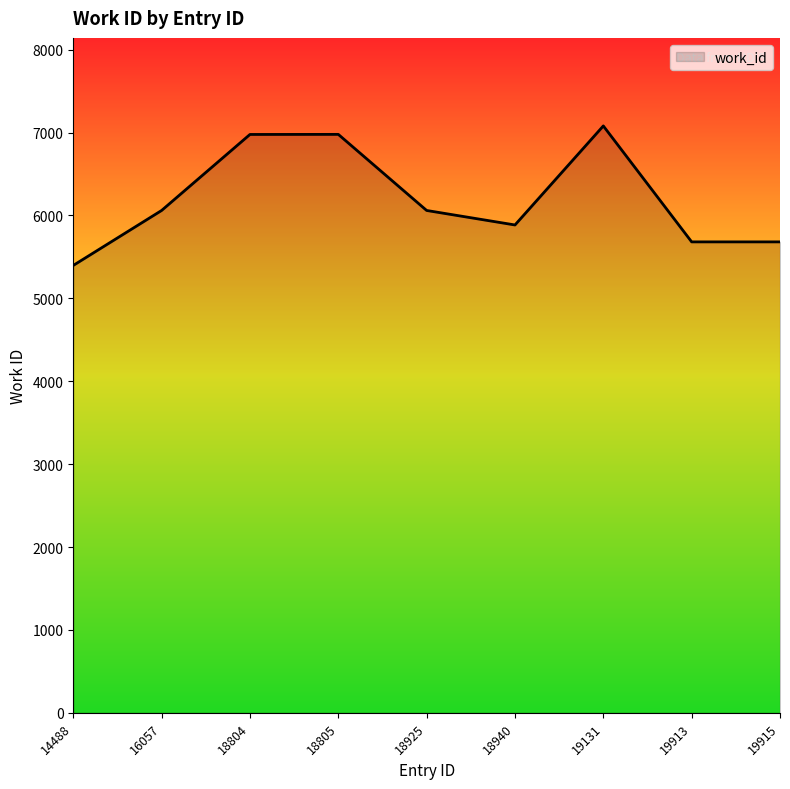

How many lines are shown in the chart?

1